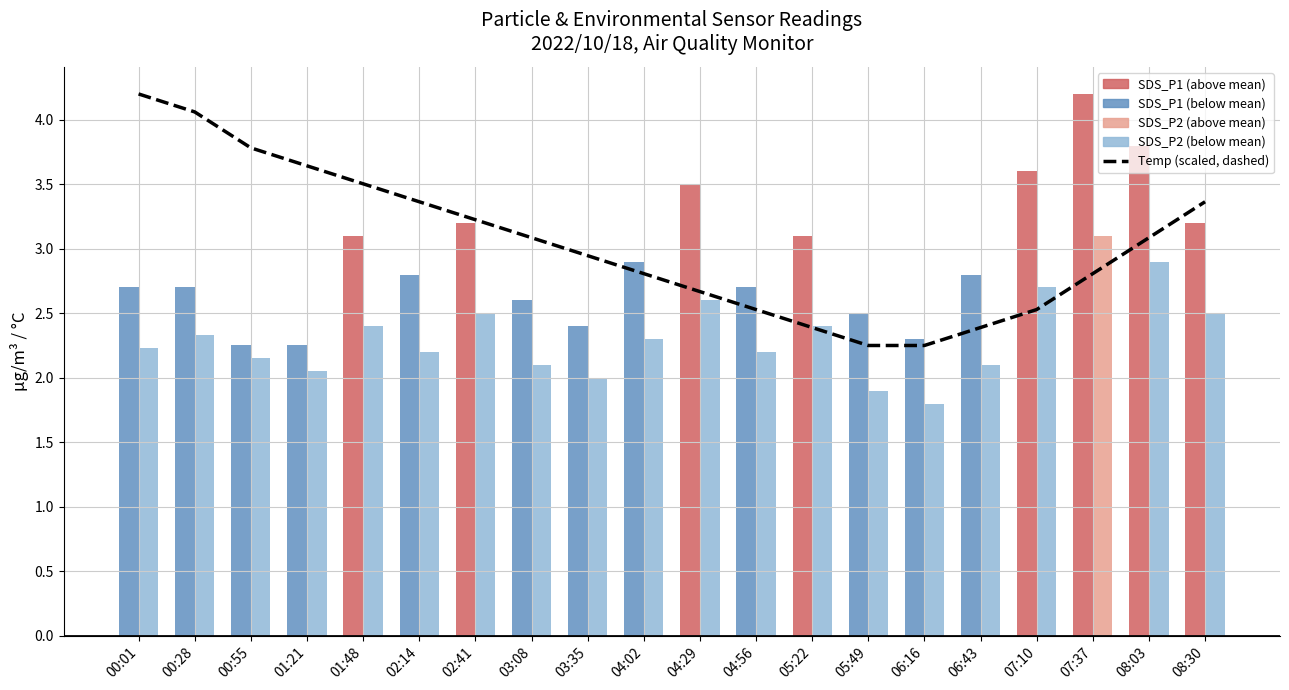

Reading right to left, list all the values displayed in this chart.

08:30=3.4	08:03=3.1	07:37=2.8	07:10=2.5	06:43=2.4	06:16=2.2	05:49=2.2	05:22=2.4	04:56=2.5	04:29=2.7	04:02=2.8	03:35=2.9	03:08=3.1	02:41=3.2	02:14=3.4	01:48=3.5	01:21=3.6	00:55=3.8	00:28=4.1	00:01=4.2